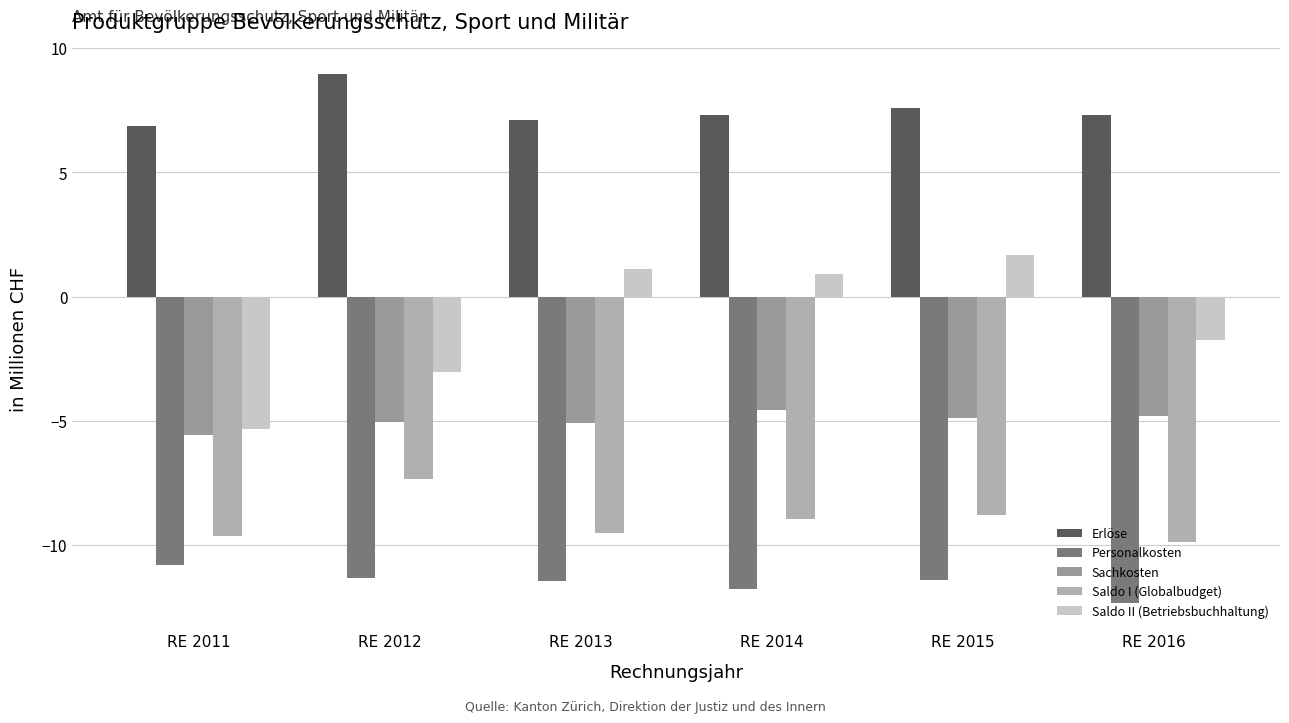

What is the spread (max minus min) of values at RE 2013?

18.5